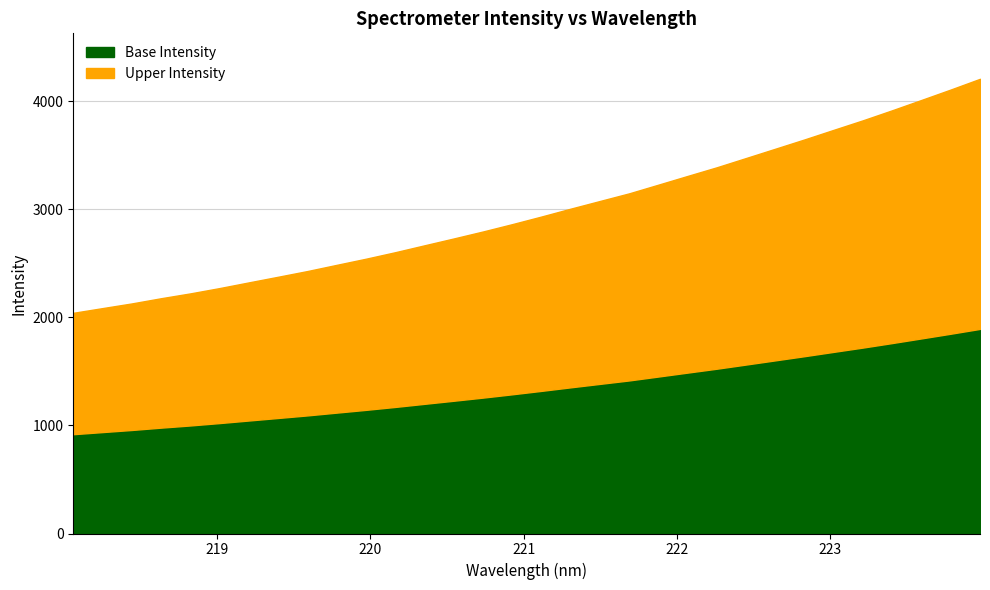

At which category does the chart reach its minimum across all series?

218.0596